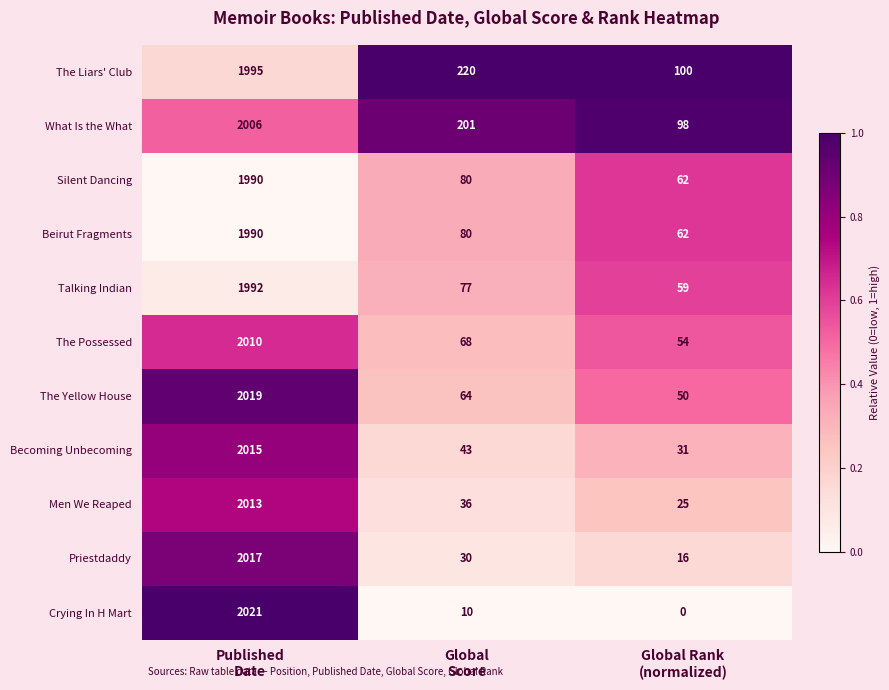

At which category is the sum across all series the highest?

Published
Date